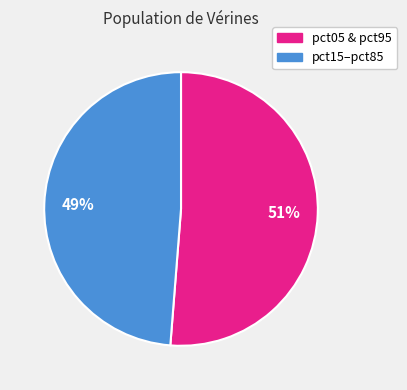

To the nearest percent, what is the difference between the largest and smallest slice percentages?

2%